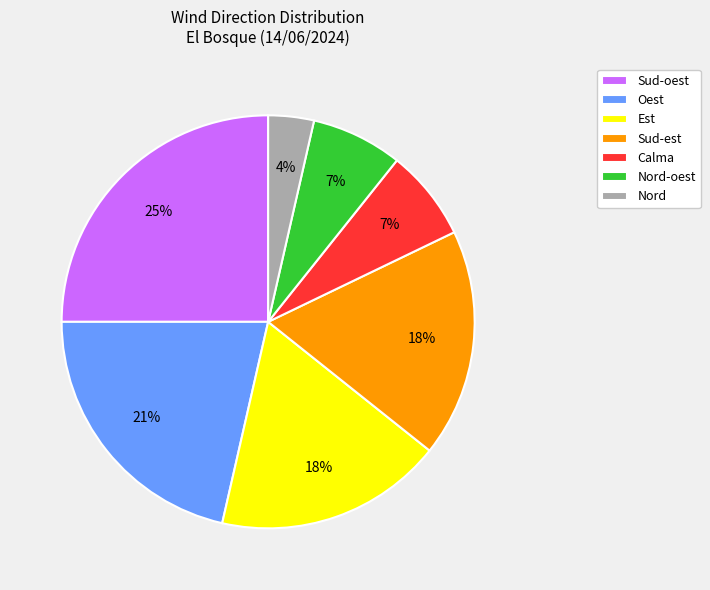

True or false: Oest accounts for 26% of the total.

False